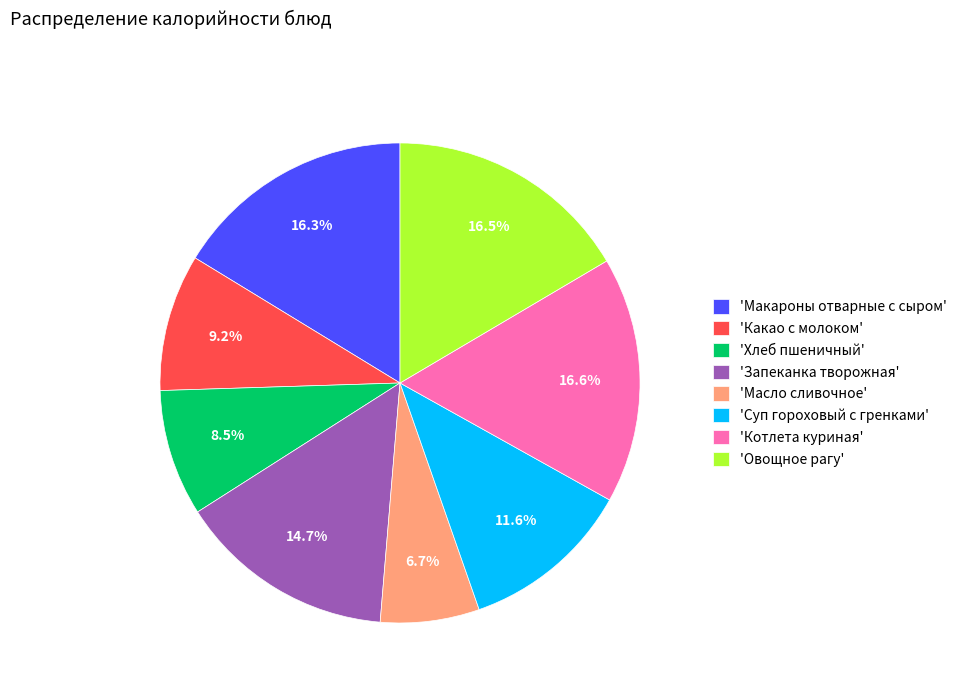

Do 'Овощное рагу' and 'Хлеб пшеничный' together represent more than half of the pie?

No